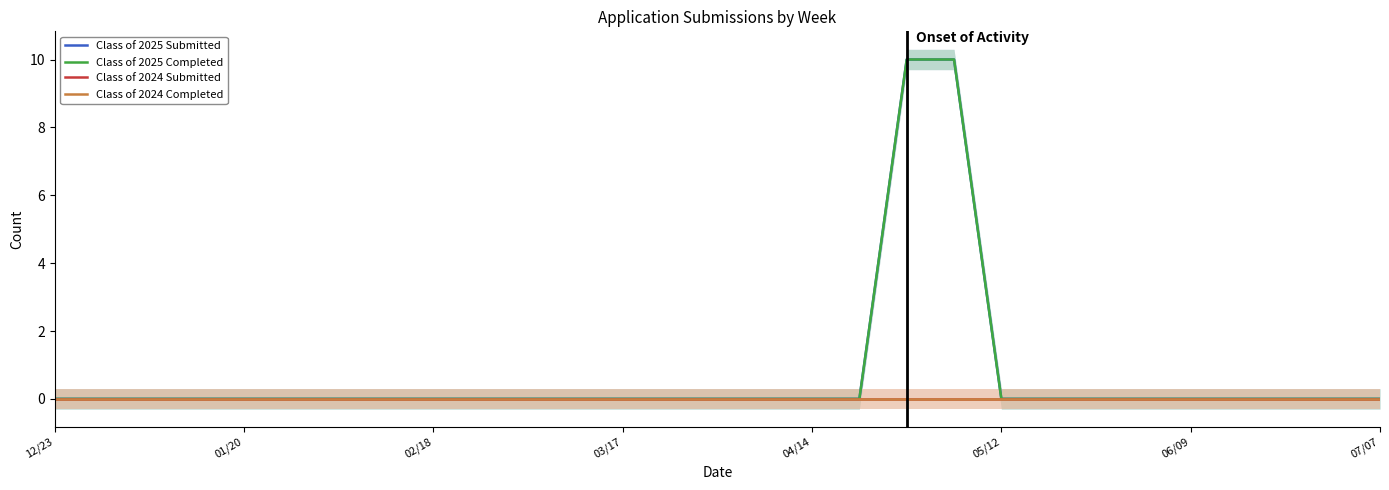

List the series in order of their peak value, lowest first.

Class of 2024 Submitted, Class of 2024 Completed, Class of 2025 Submitted, Class of 2025 Completed